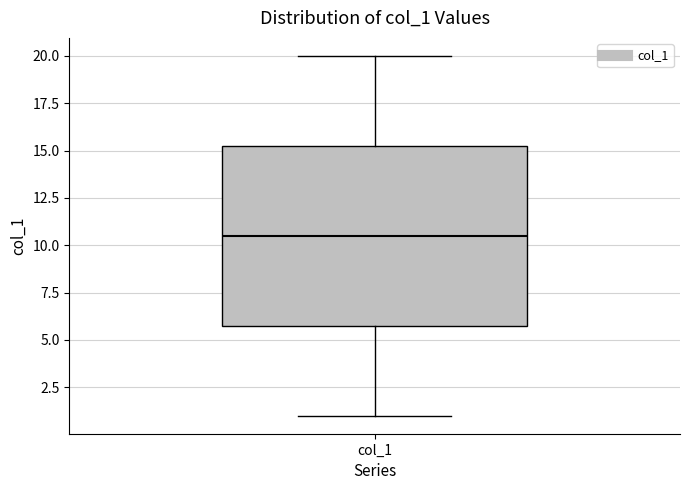

Transcribe this box plot: give where the median line is, the range the box spans, and where the two whiskers end, as read against the y-axis. The values are not printed on the chart, so give them approximately, as read against the axis.

median 10.5, box 6.0 to 15.5, whiskers 1.0 to 20.0